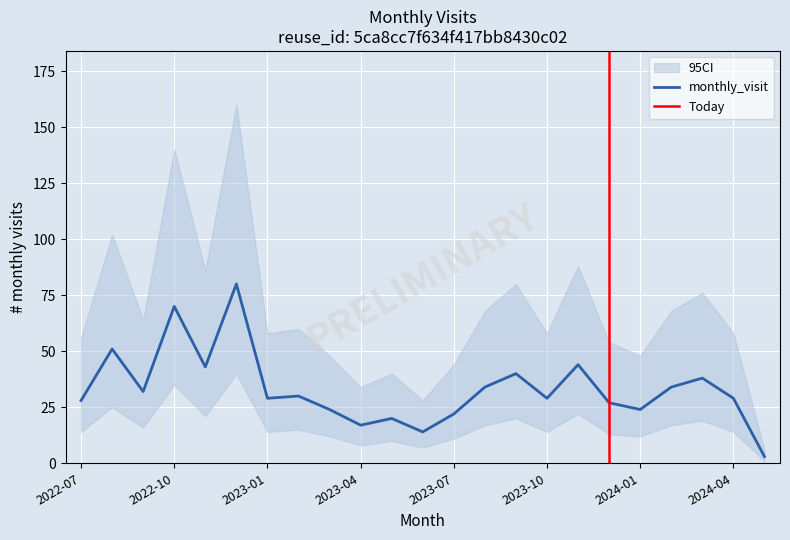

Is it true that ci_lower equals 17 at 2024-02?

True